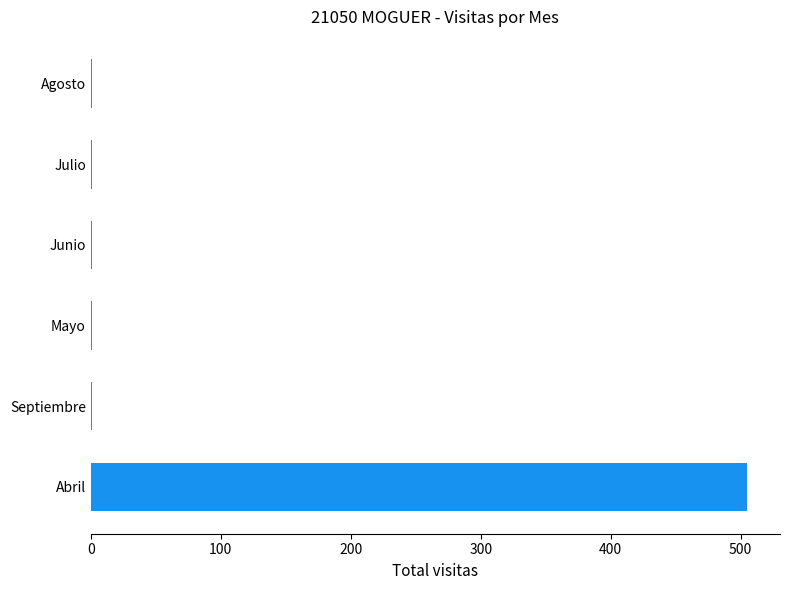

How many series are shown in this chart?

1